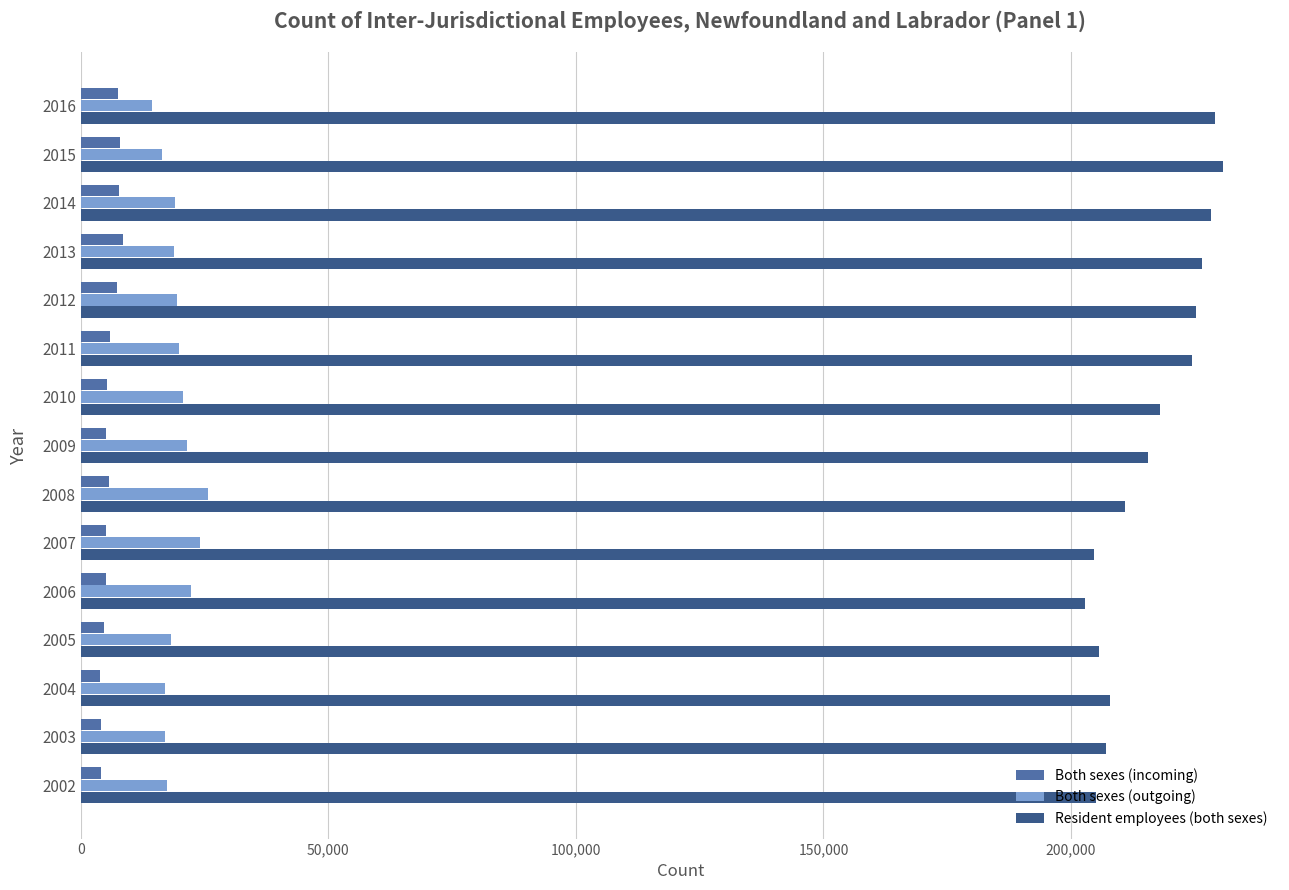

List the series in order of their peak value, highest first.

Resident employees (both sexes), Both sexes (outgoing), Both sexes (incoming)